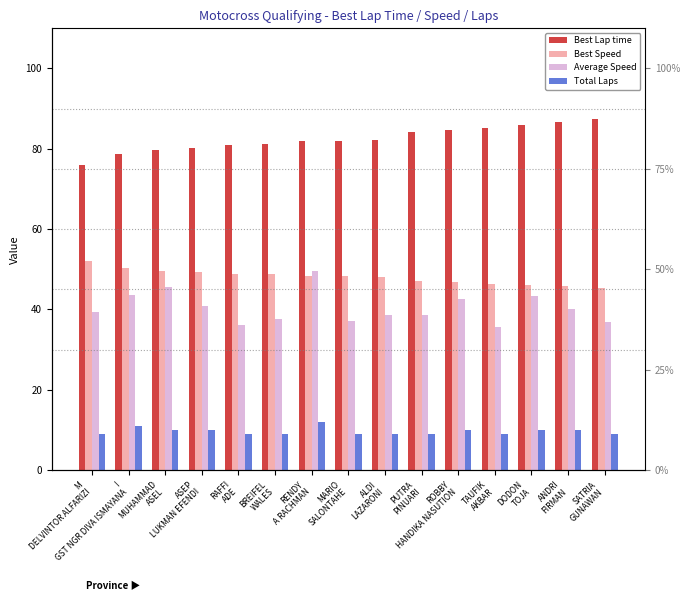

What is the spread (max minus min) of values at ROBBY
HANDIKA NASUTION?

74.7